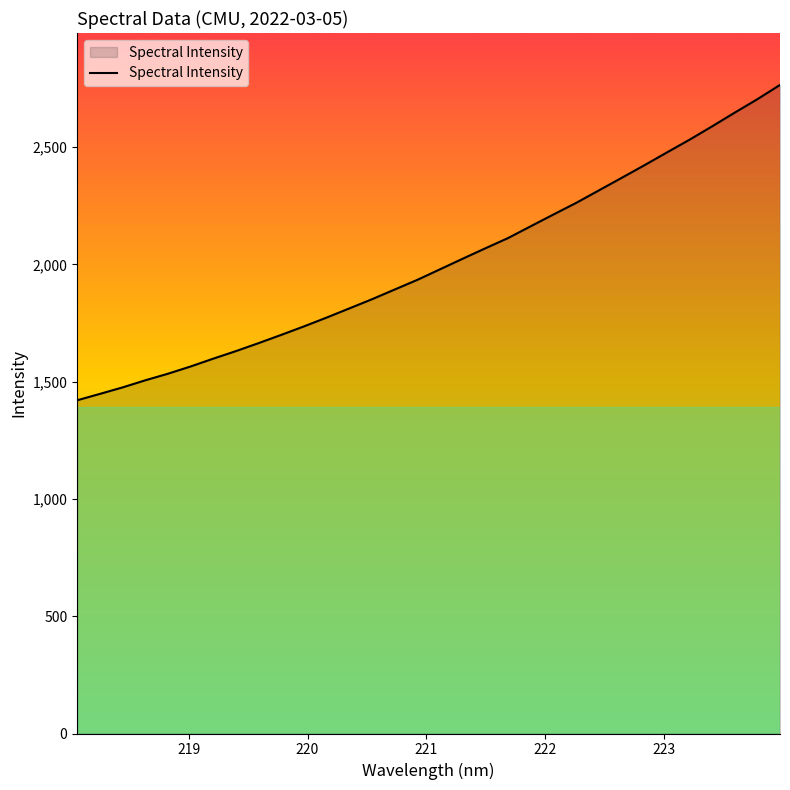

What is the difference between the maximum and minimum values?

1344.6